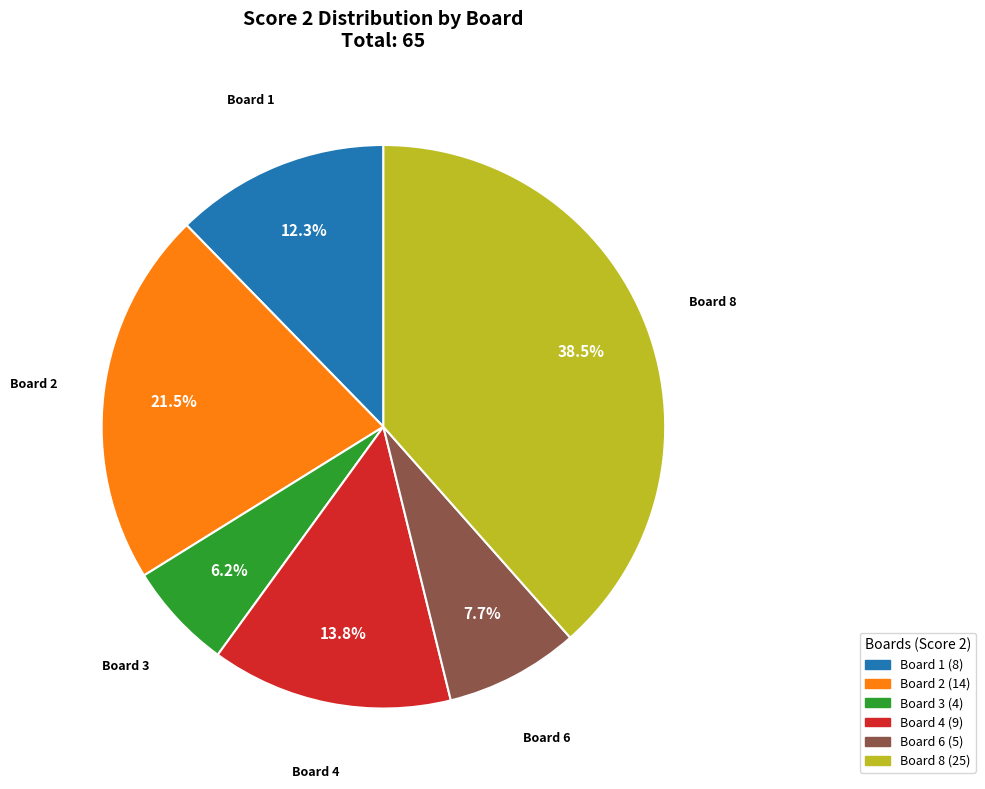

Which category has the smallest portion of the pie?

Board 3